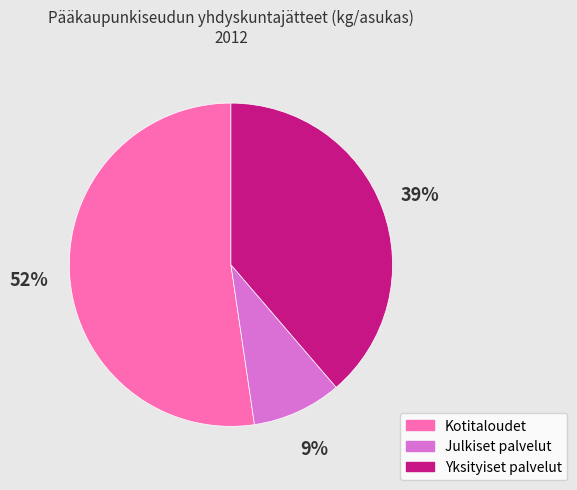

The Yksityiset palvelut slice represents 39% of the pie. True or false?

True